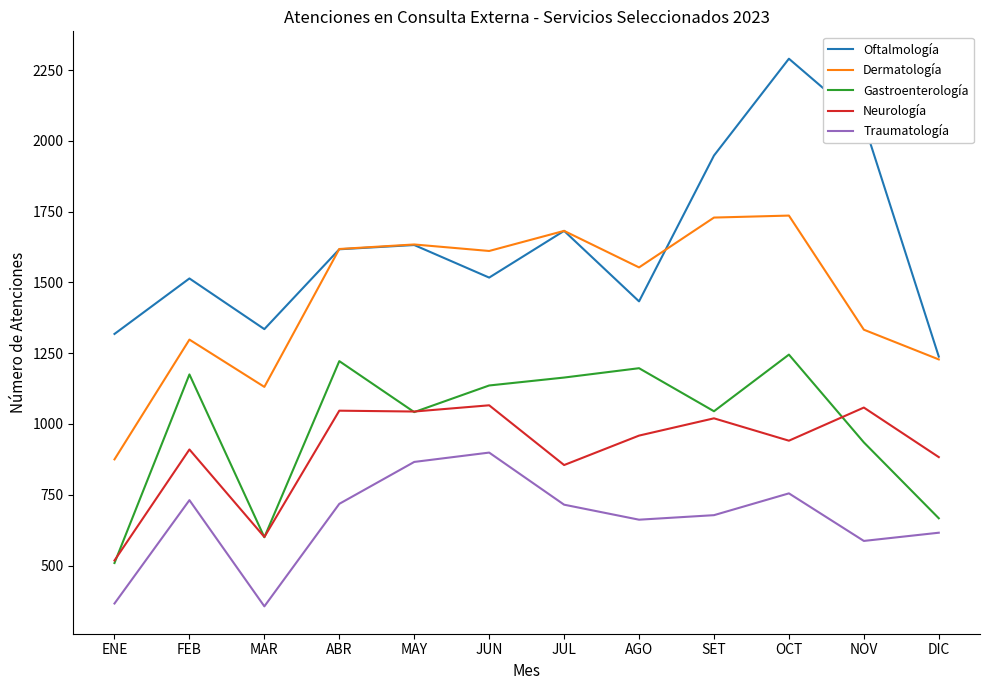

Which series has the largest range (max minus min)?

Oftalmología